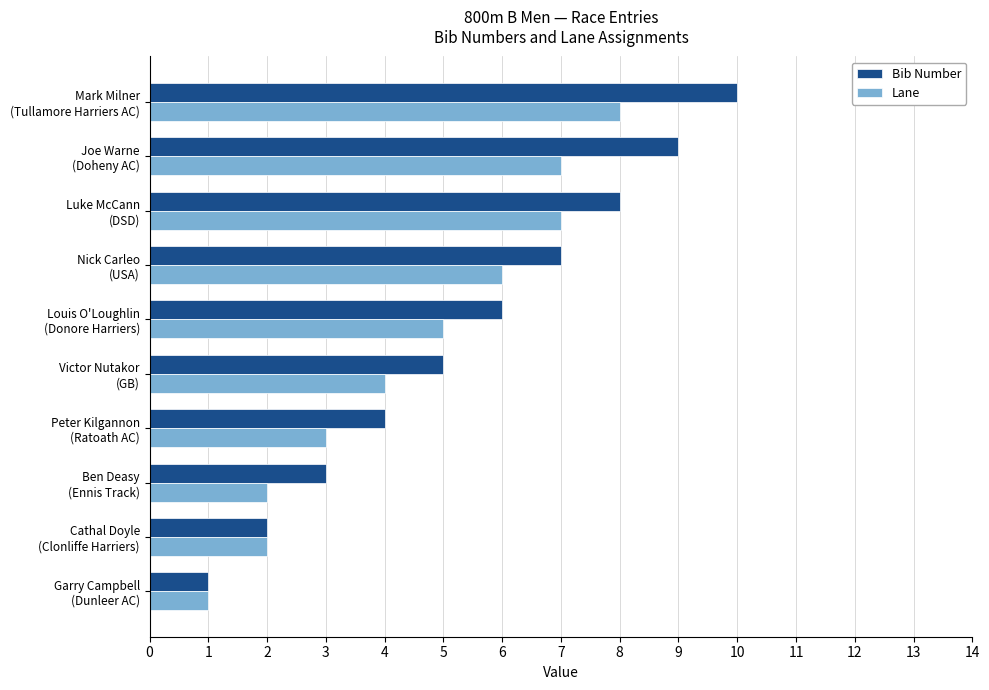

Rank the series by their average value, from lowest to highest.

Lane, Bib Number